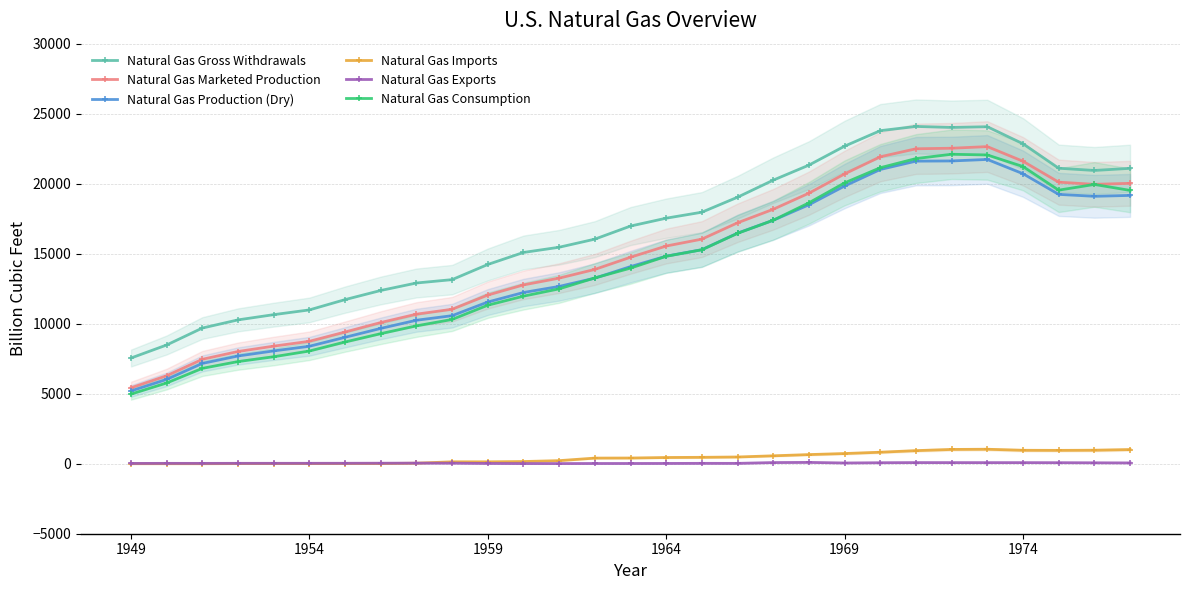

What is the minimum value for Natural Gas Consumption?

4971.2